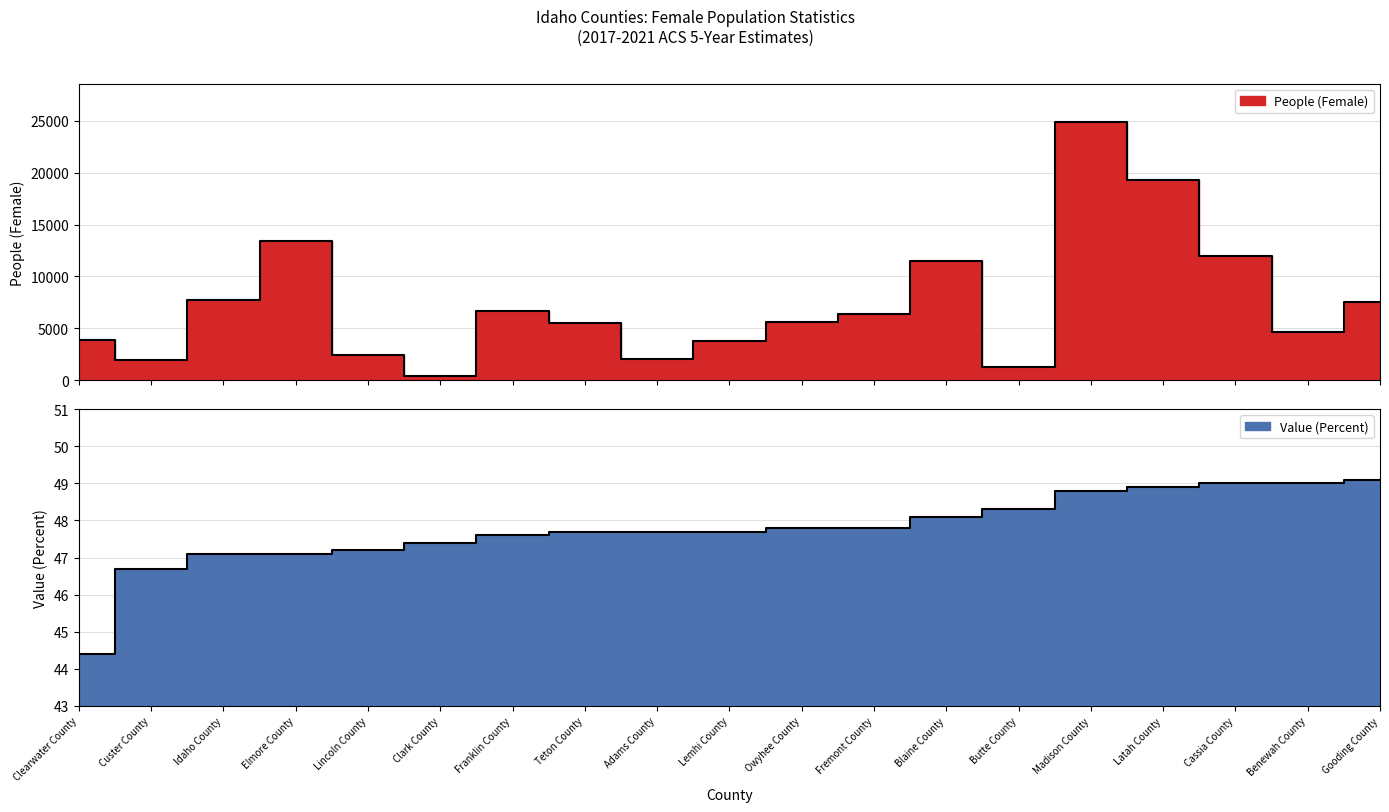

Where is the first local maximum for People (Female)?

Elmore County